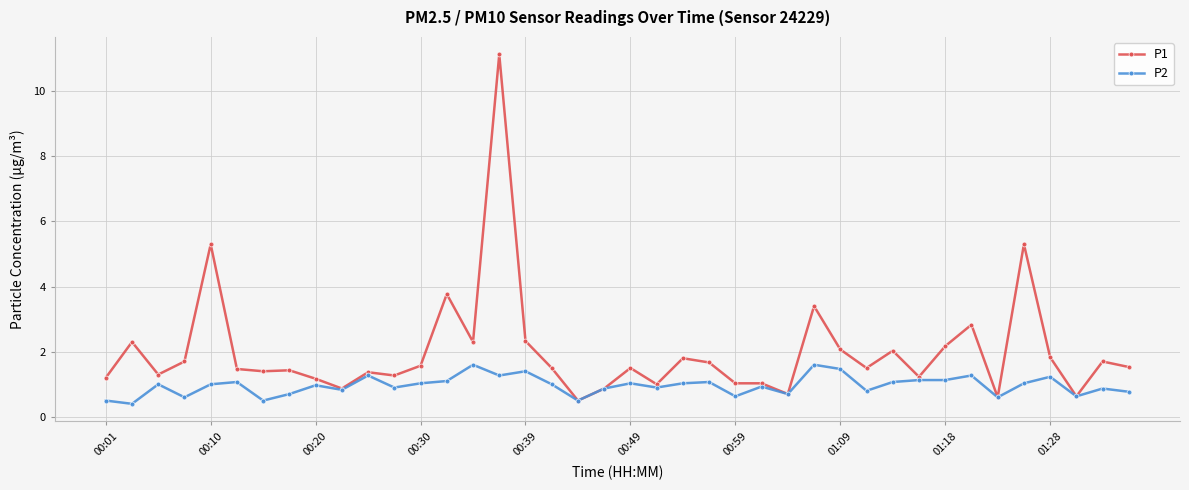

What is the difference between the maximum and minimum values in the P1 series?

10.6